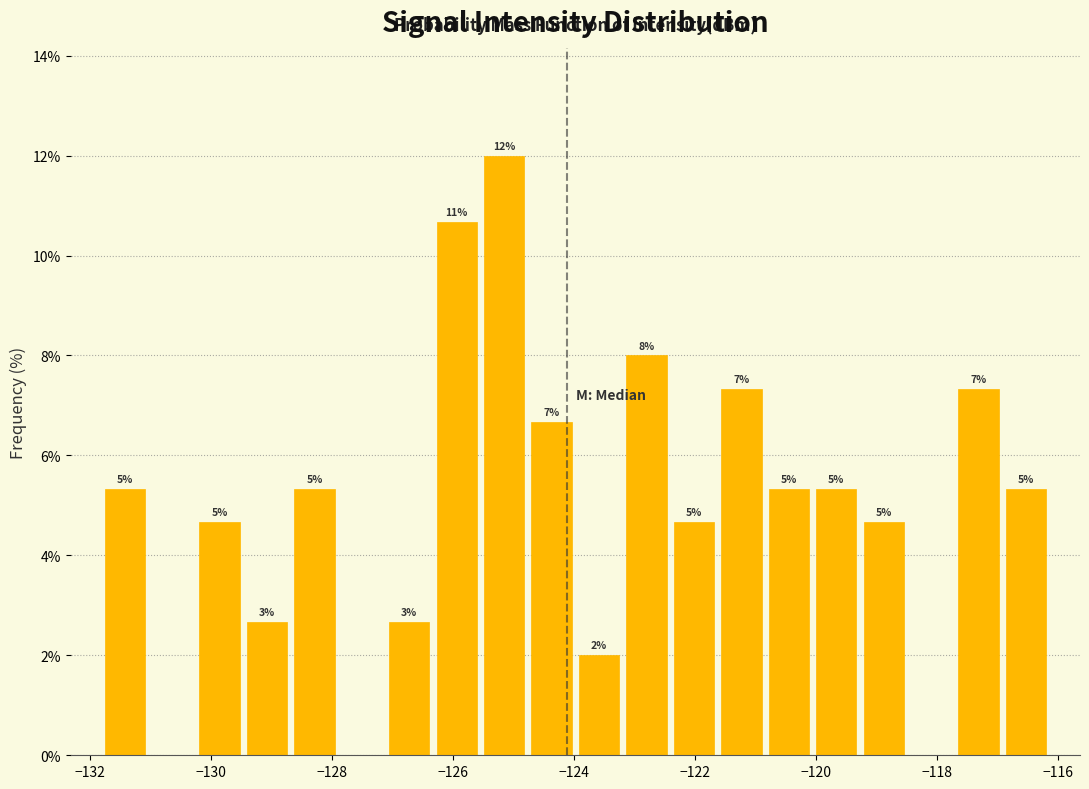

Around what value on the x-axis is the tallest bar? Give the approximate position of its centre, as read against the axis.

-125.2